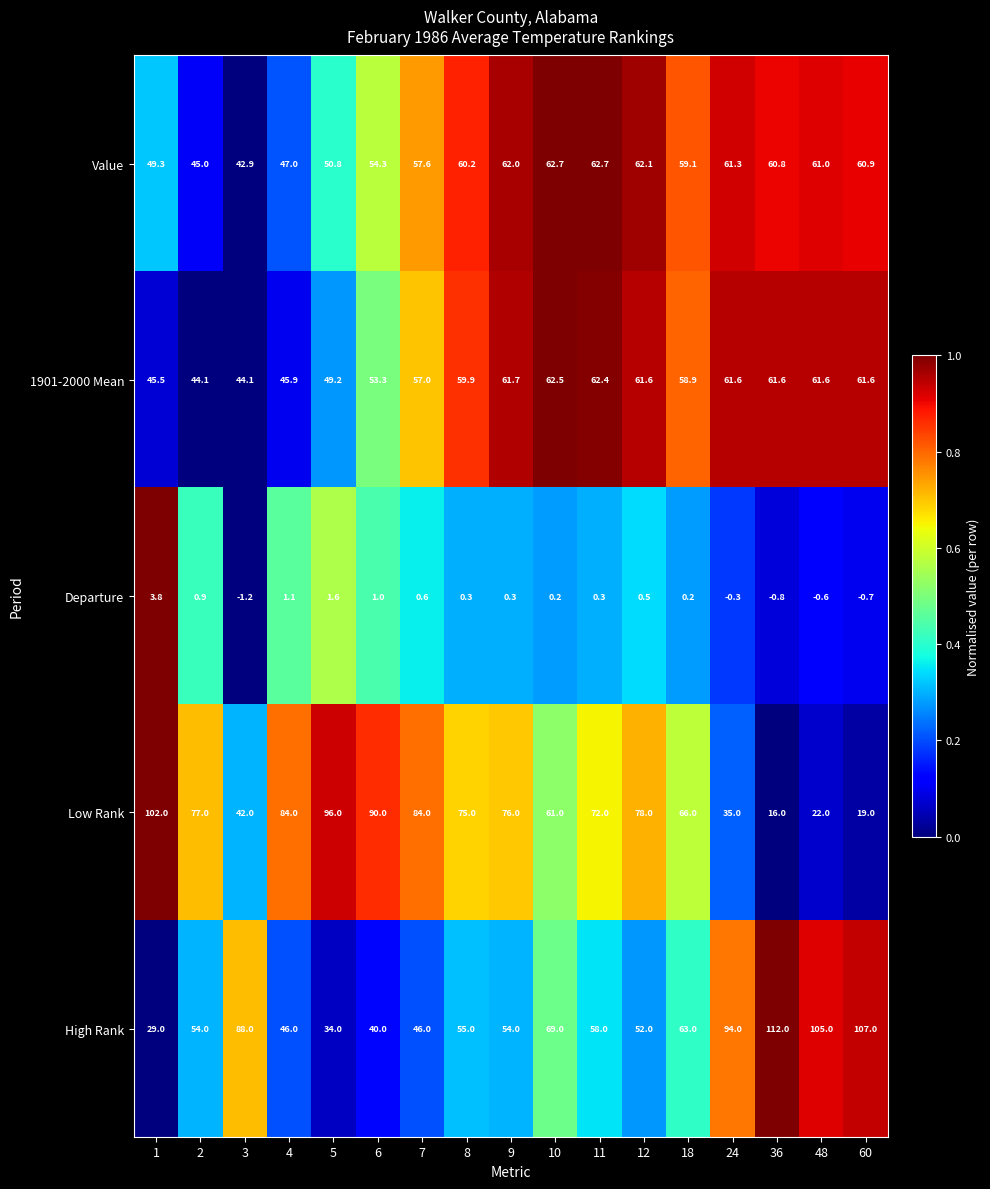

Which series has the largest range (max minus min)?

Low Rank